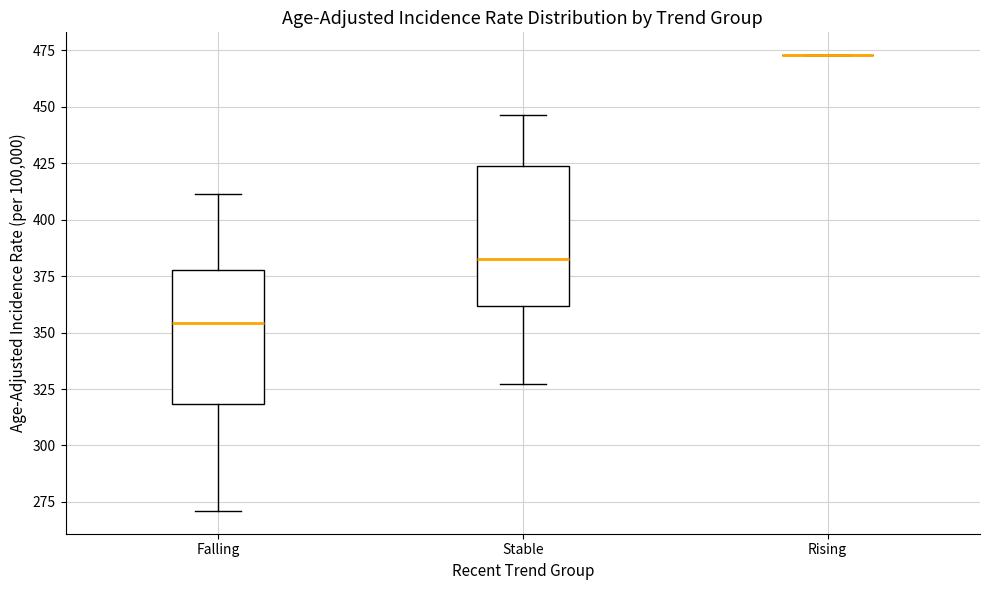

Where is the lower edge of the box for Falling on the y-axis? The values are not printed on the chart, so give them approximately, as read against the axis.

320